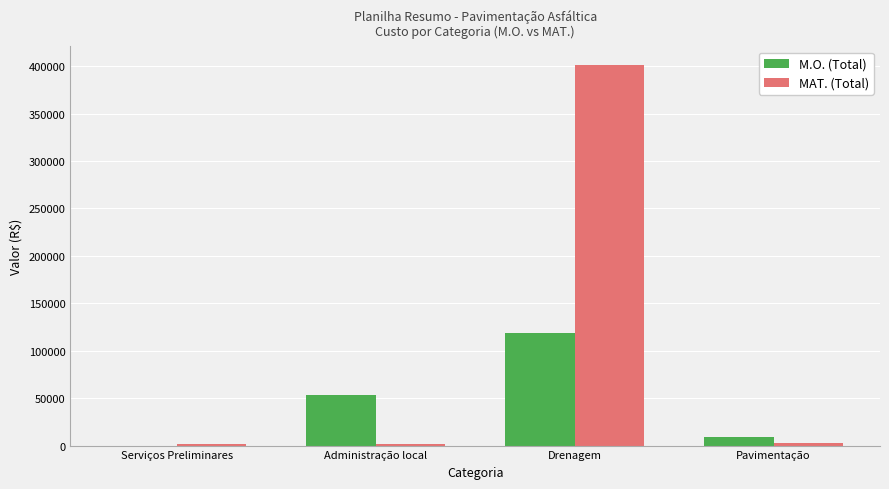

Between Serviços Preliminares and Drenagem, which series saw the biggest shift?

MAT. (Total)